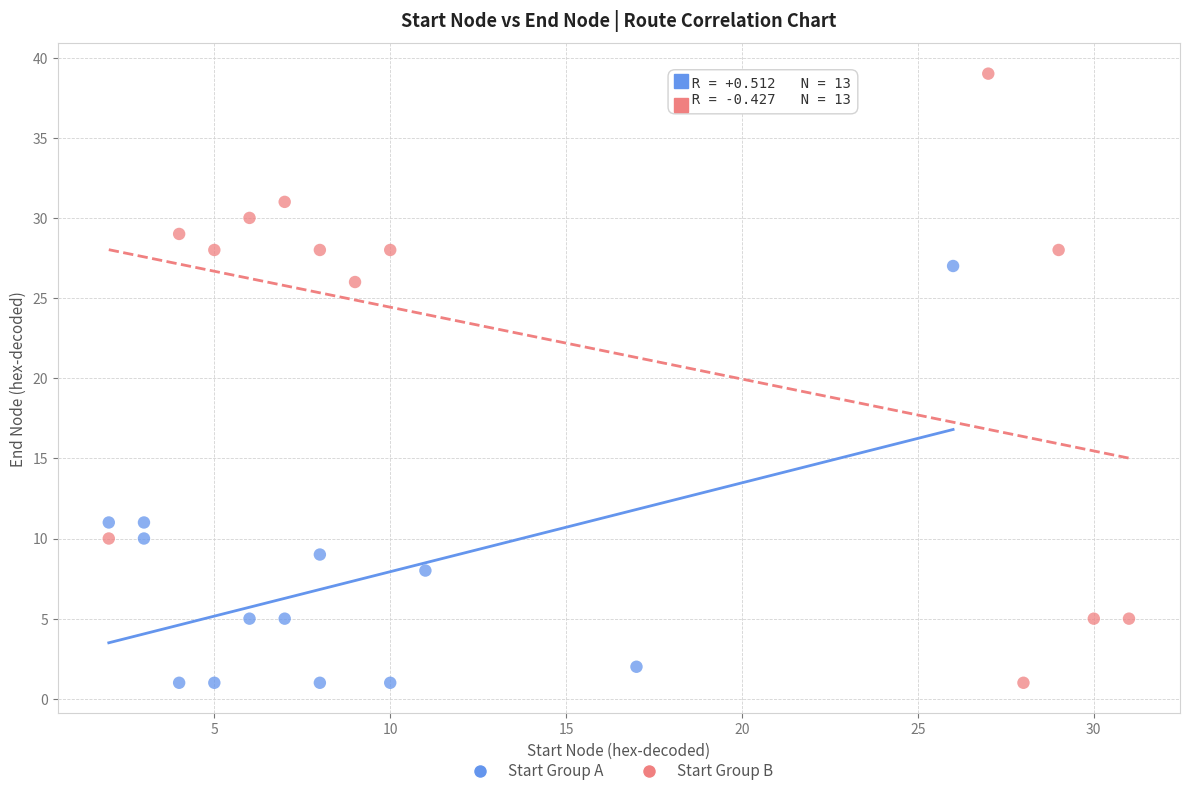

Which series contains the highest Y value?

Start Group B